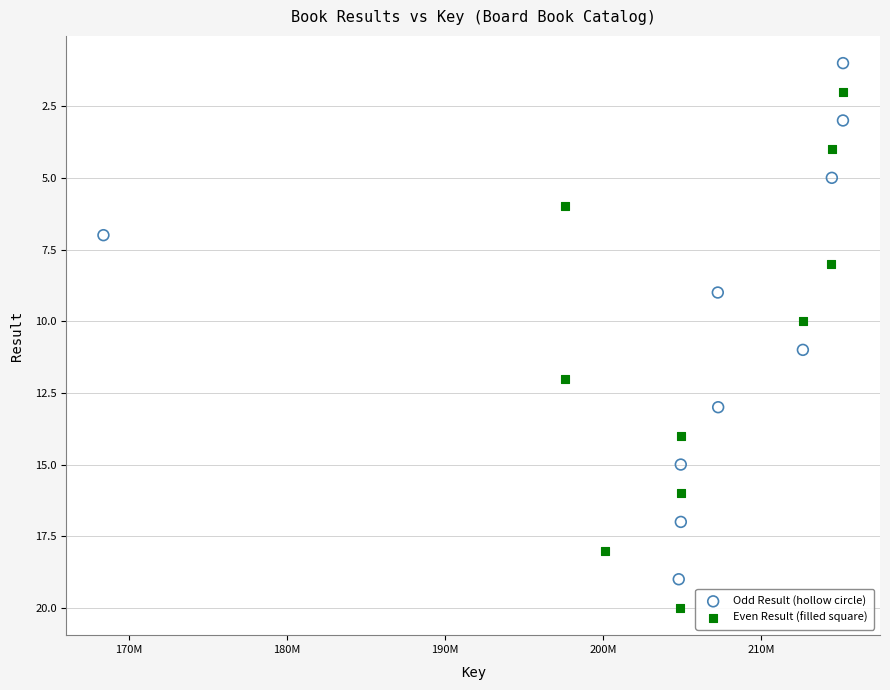

Which series contains the highest Y value?

Even Result (filled square)